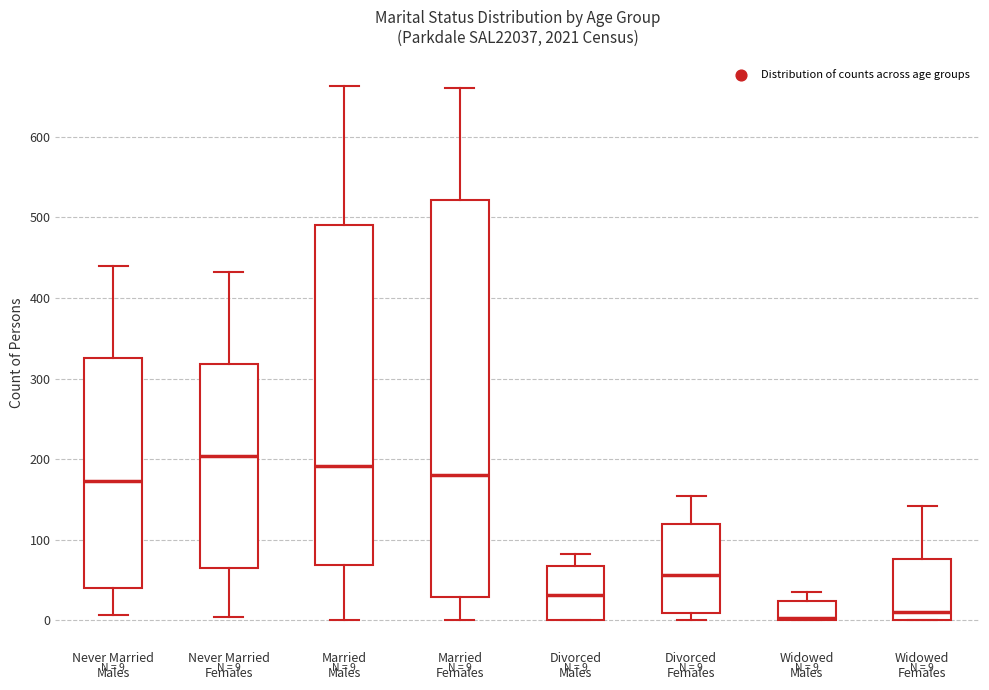

Which box's median line is the highest?

Never Married Females